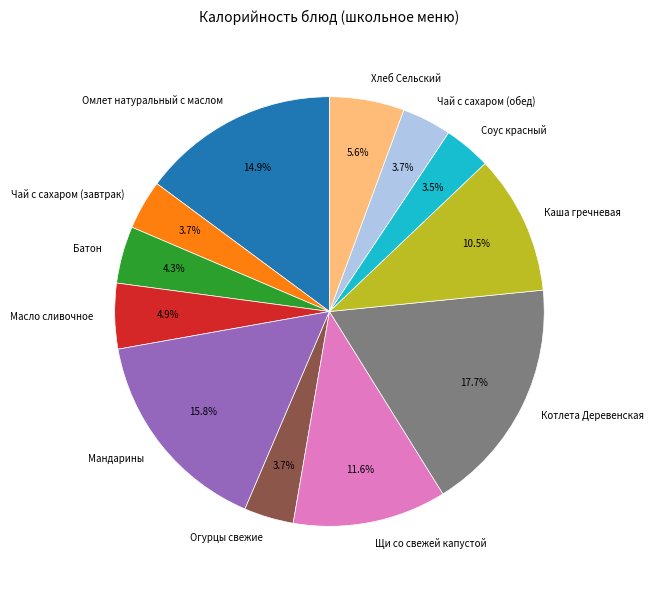

The Каша гречневая slice represents 1% of the pie. True or false?

False